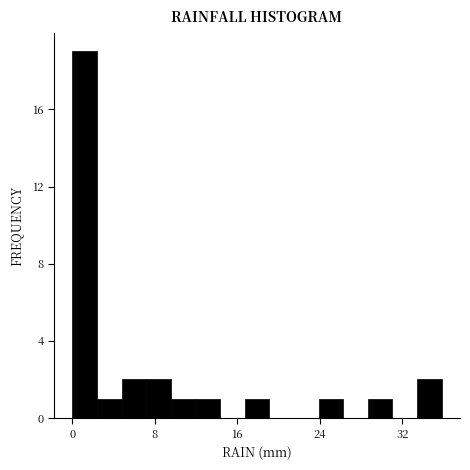

Around what value on the x-axis is the tallest bar? Give the approximate position of its centre, as read against the axis.

1